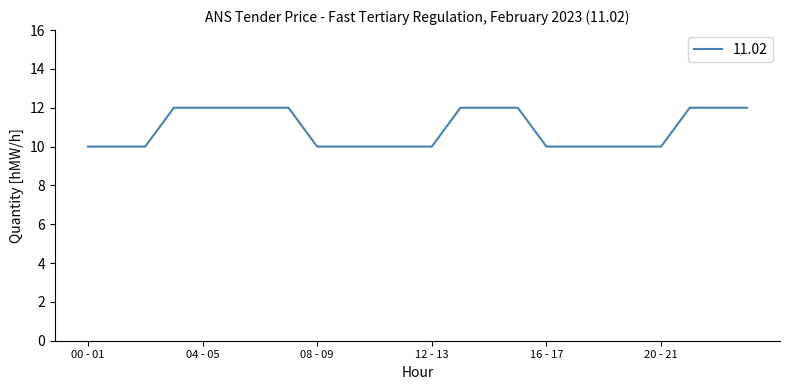

How many distinct data groups are displayed?

1